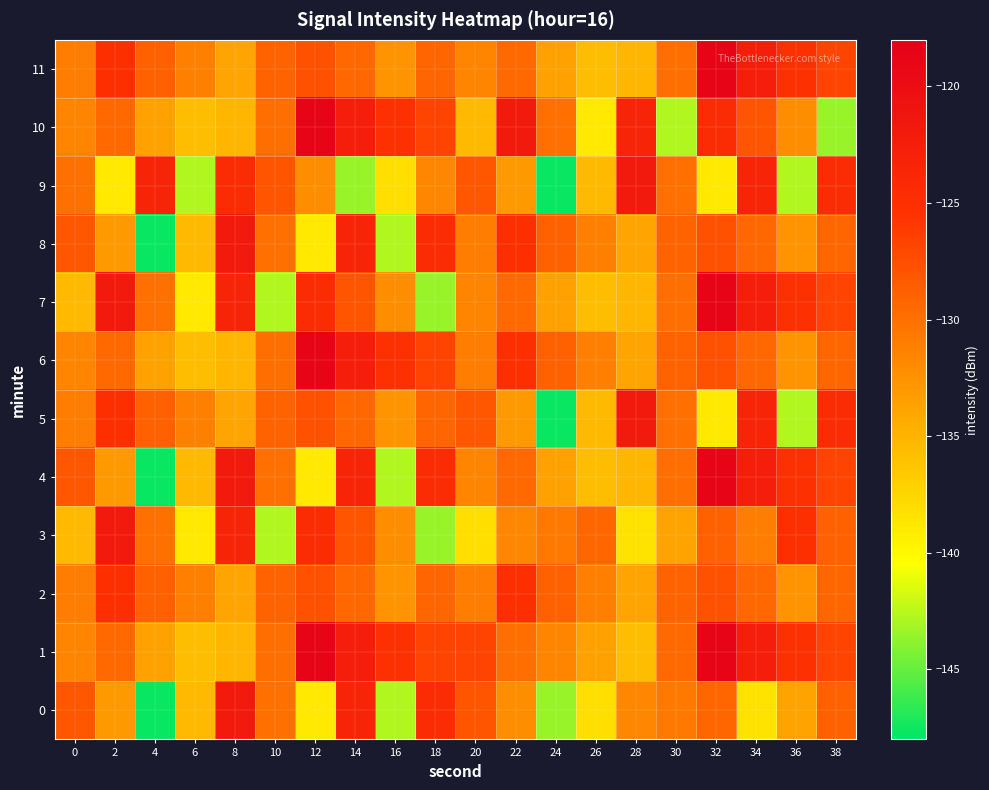

How many categories are shown in the chart?

20